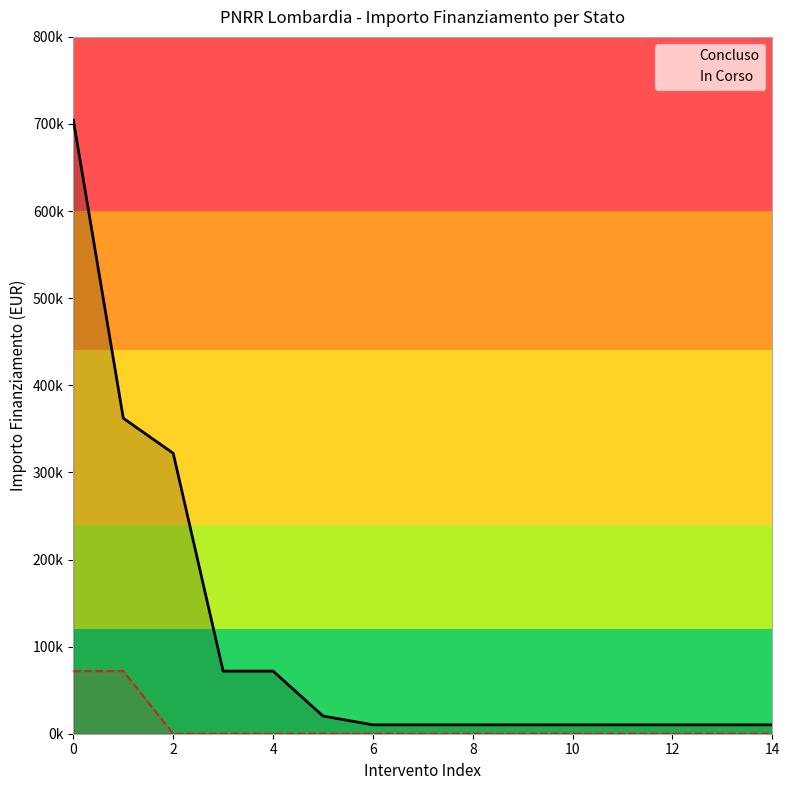

How many lines are shown in the chart?

2